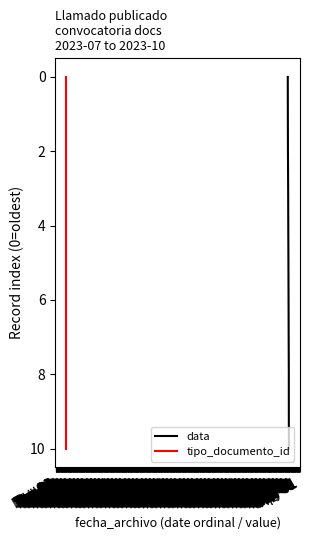

What are all the series names shown in the legend?

data, tipo_documento_id